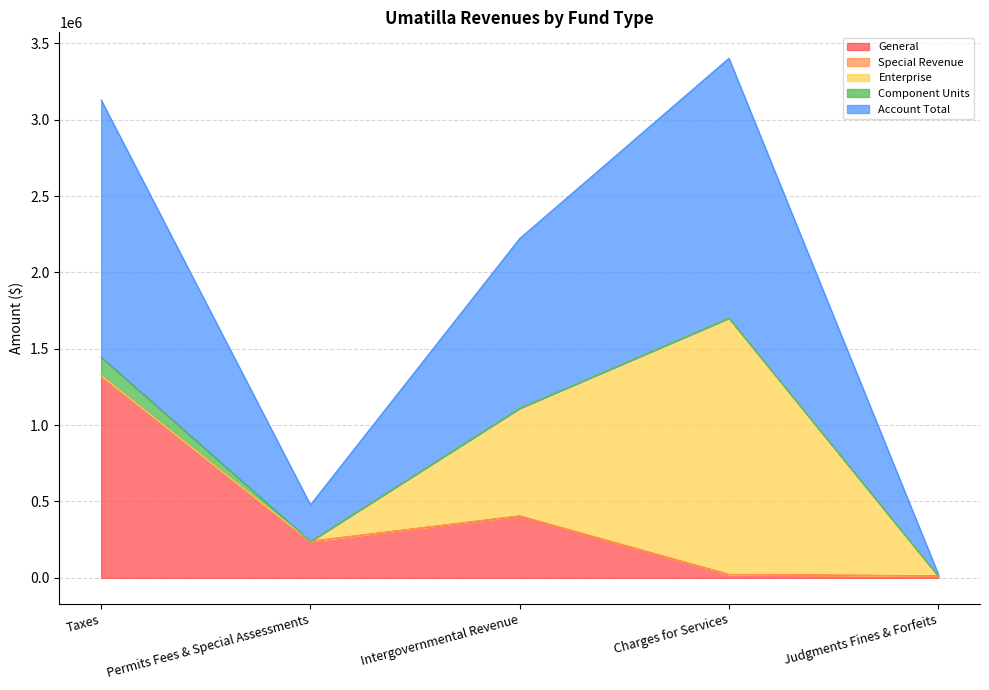

Which series changed the most between Charges for Services and Judgments Fines & Forfeits?

Account Total